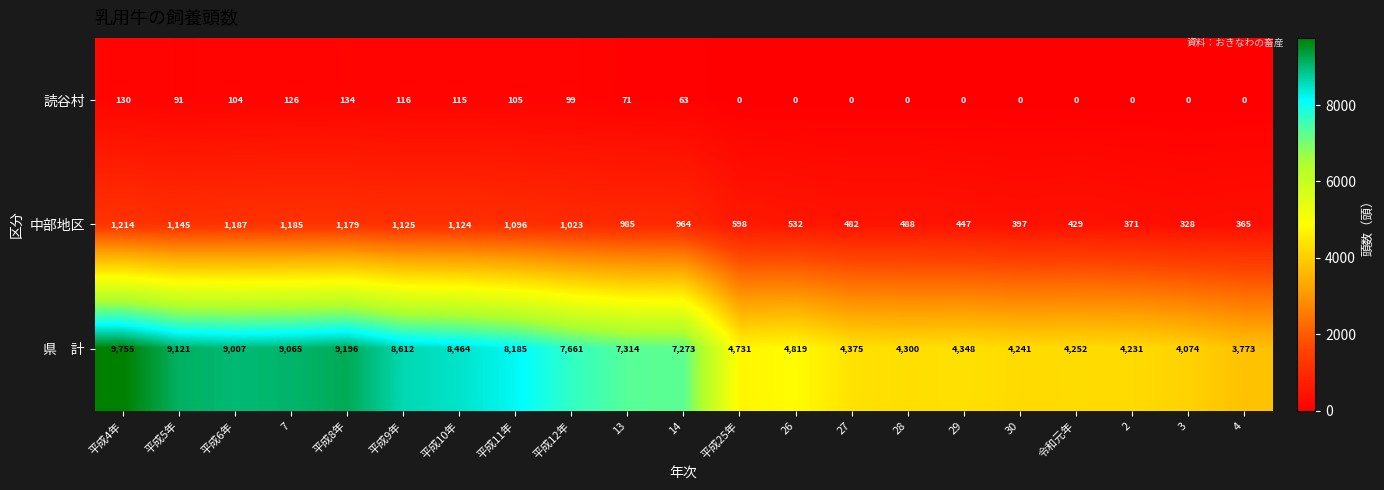

At which label is 中部地区 closest to 771?

平成25年